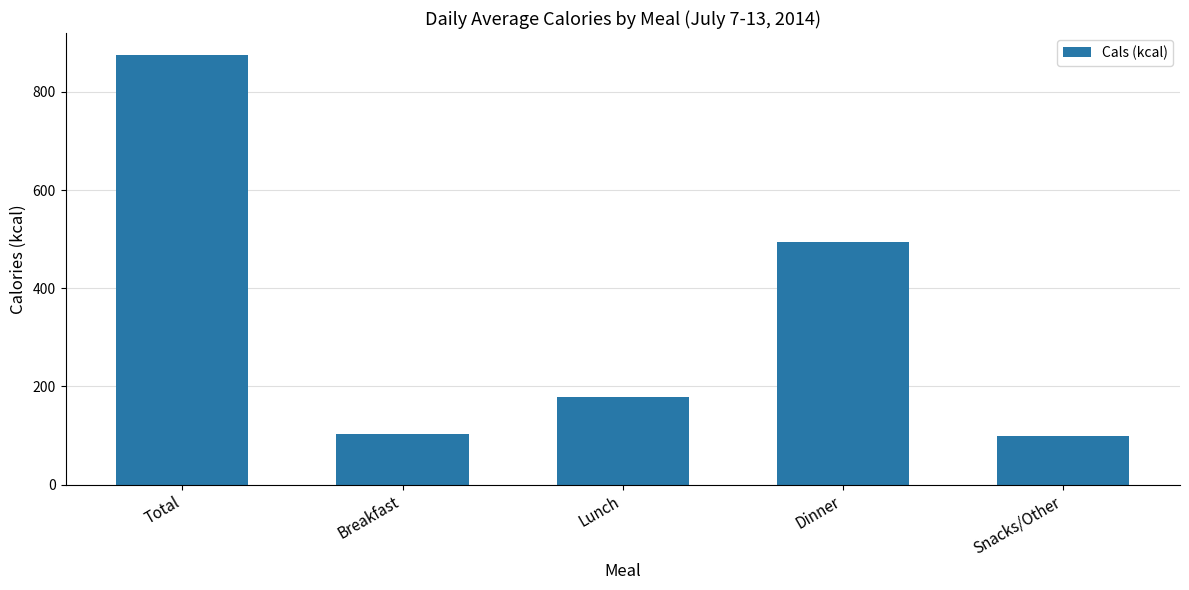

At which category does the chart reach its peak across all series?

Total